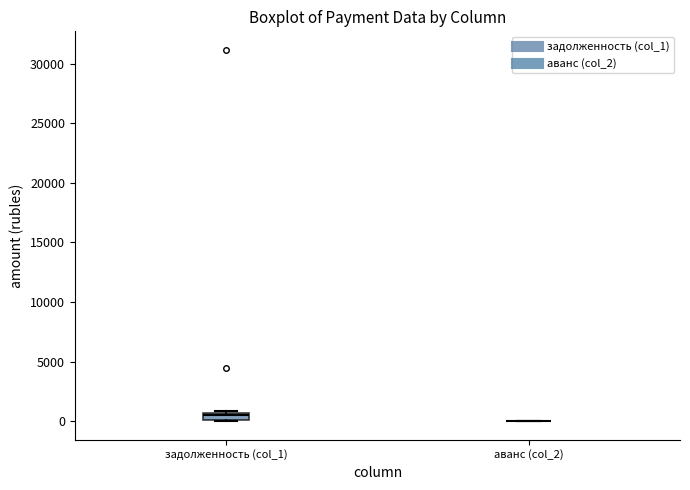

Comparing the boxes themselves (not the whiskers), which one is the tallest?

задолженность (col_1)